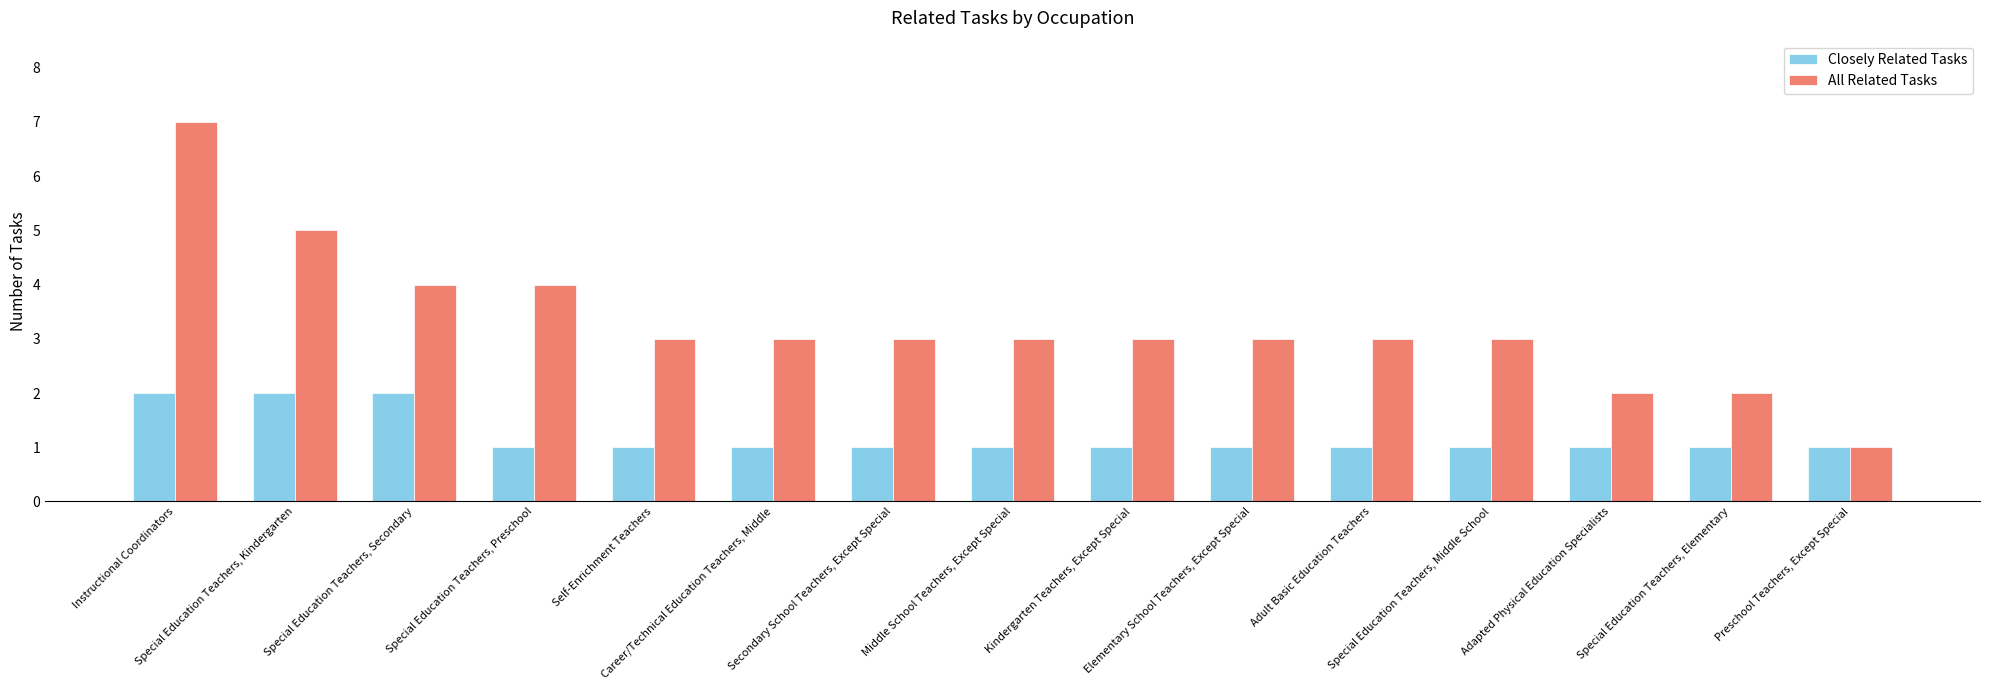

What is the total value across all series at Special Education Teachers, Elementary?

3